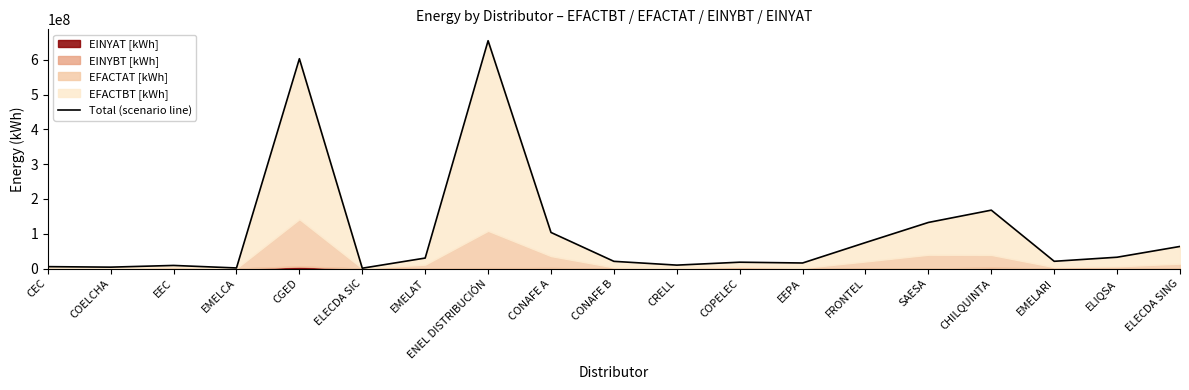

Rank the categories by value from lowest to highest.

ELECDA SIC, EMELCA, COELCHA, CEC, EEC, CRELL, EEPA, COPELEC, CONAFE B, EMELARI, EMELAT, ELIQSA, ELECDA SING, FRONTEL, CONAFE A, SAESA, CHILQUINTA, CGED, ENEL DISTRIBUCIÓN